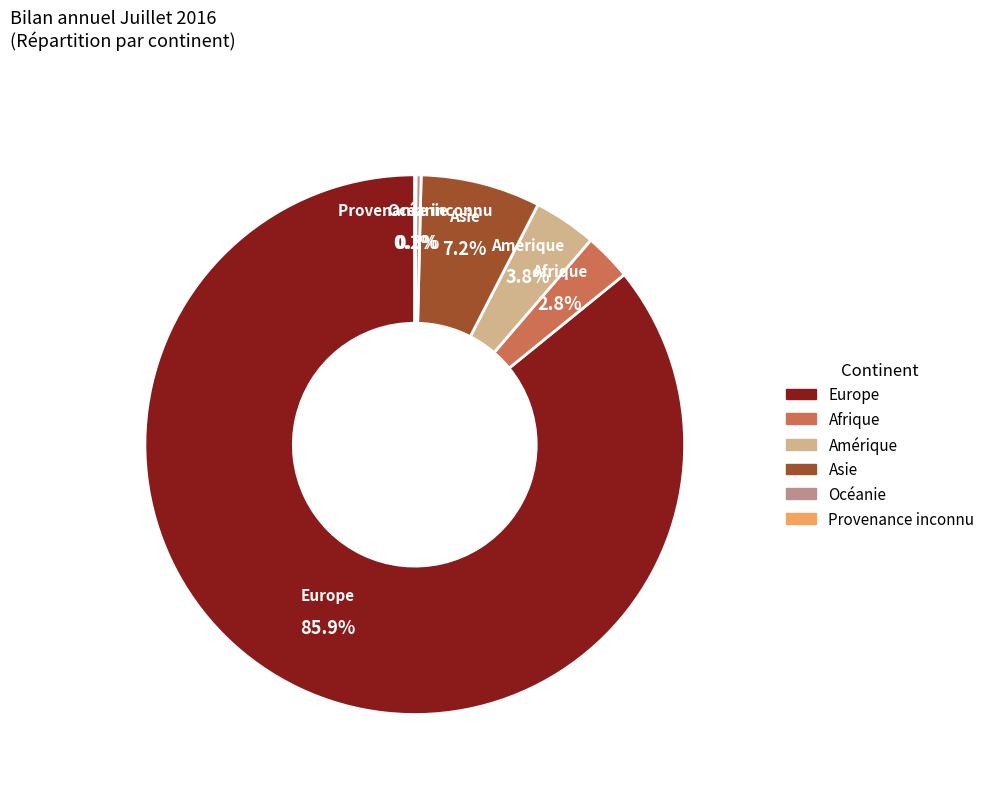

To the nearest percent, what is the combined percentage of Afrique and Amérique?

7%